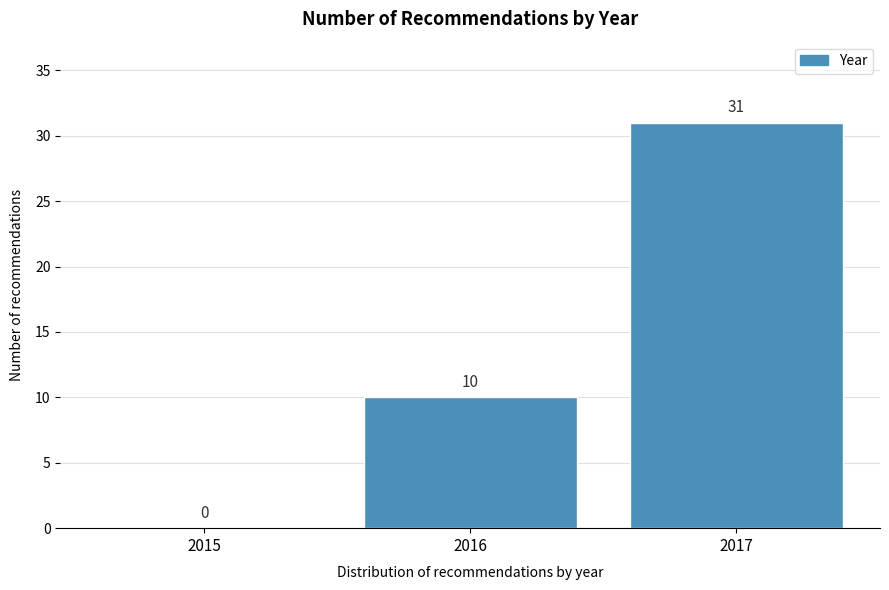

Reading left to right, transcribe all the data shown in this chart.

2015=0	2016=10	2017=31